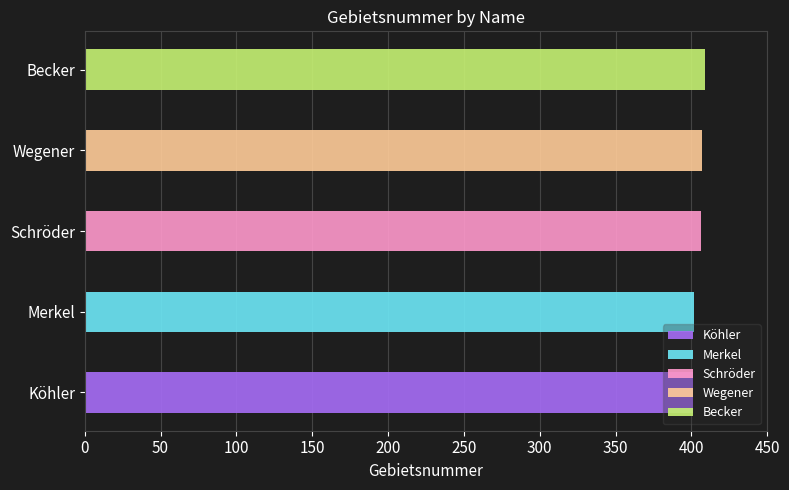

The value at Wegener is 172. True or false?

False